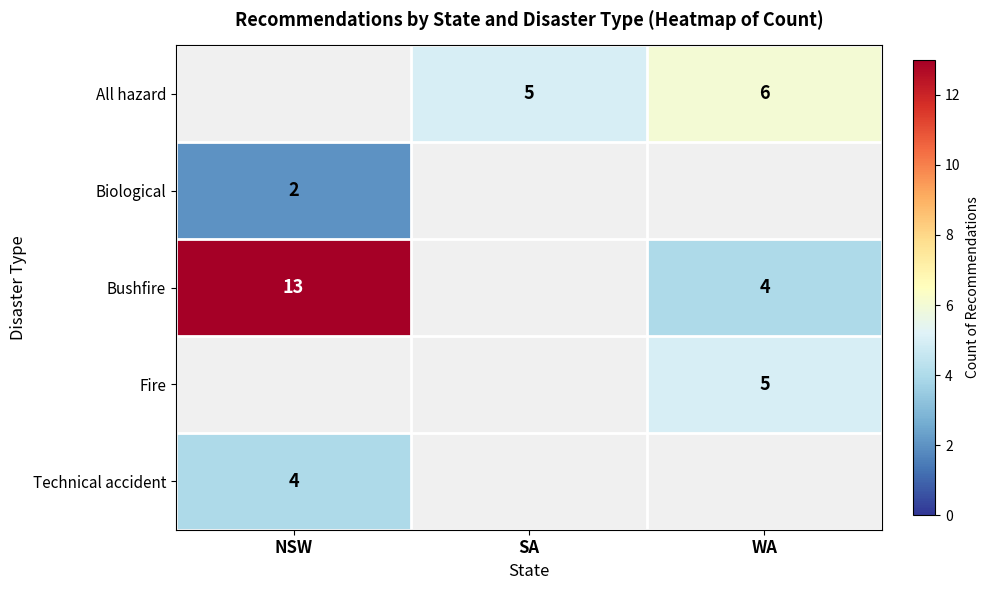

The value of Bushfire at NSW is 13. True or false?

True